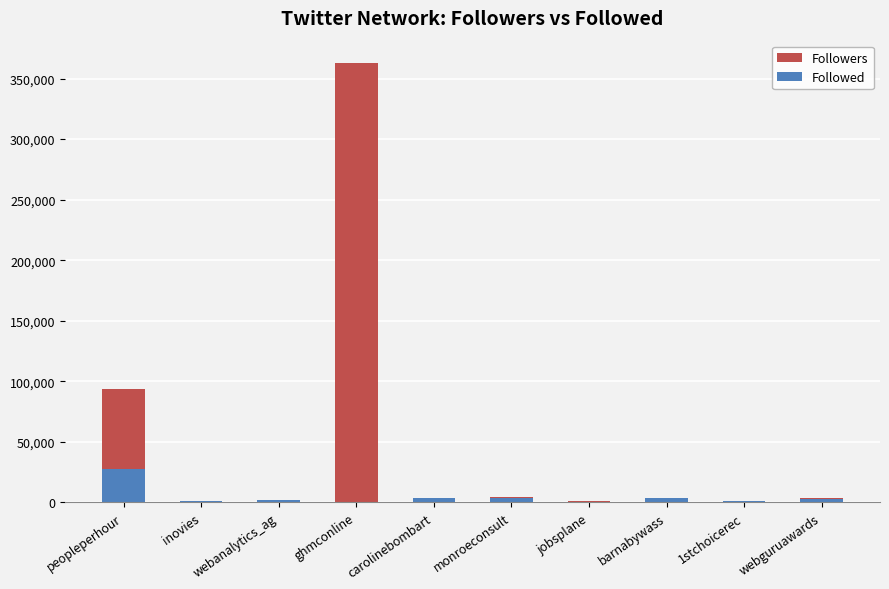

What is the total value across all series at jobsplane?

1423